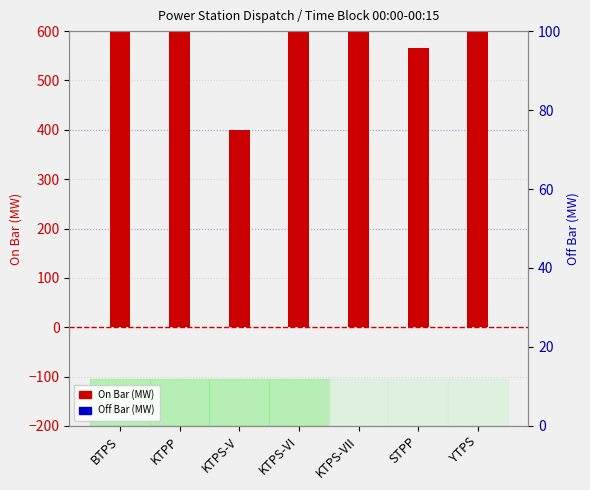

What is the label of the 5th bar from the left?

KTPS-VII